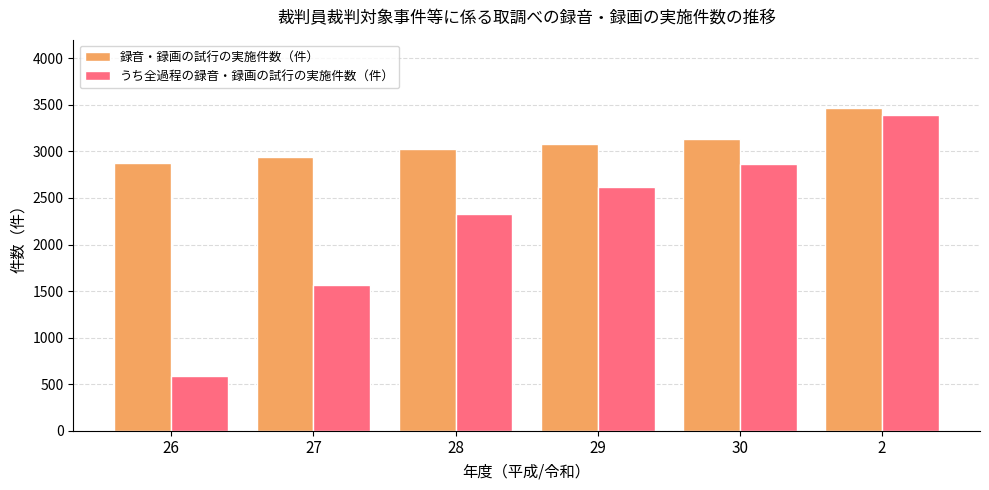

Which series has the largest range (max minus min)?

うち全過程の録音・録画の試行の実施件数（件）